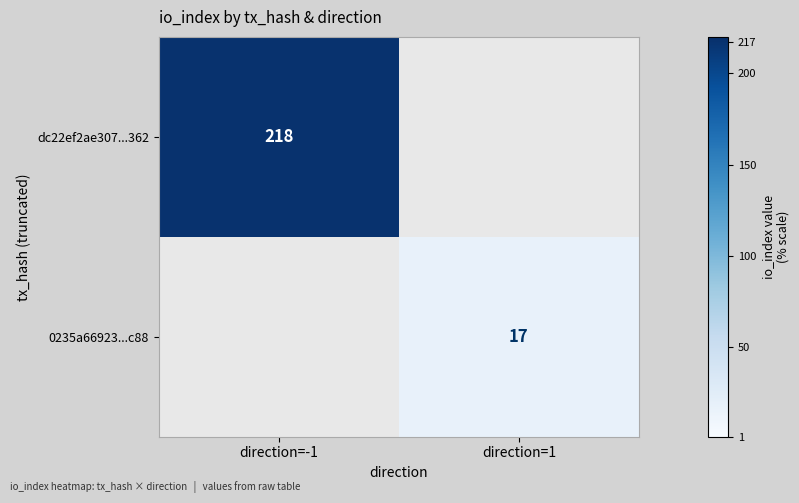

How many data points does each series have?

2